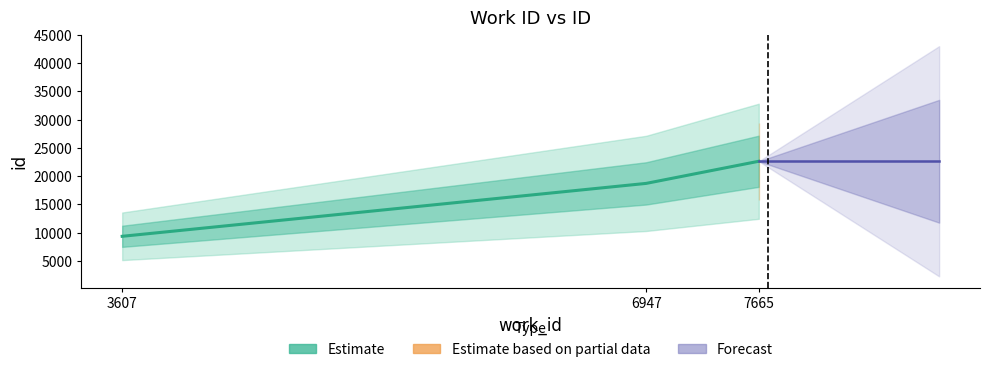

Where does the data first go above 18718?

7665